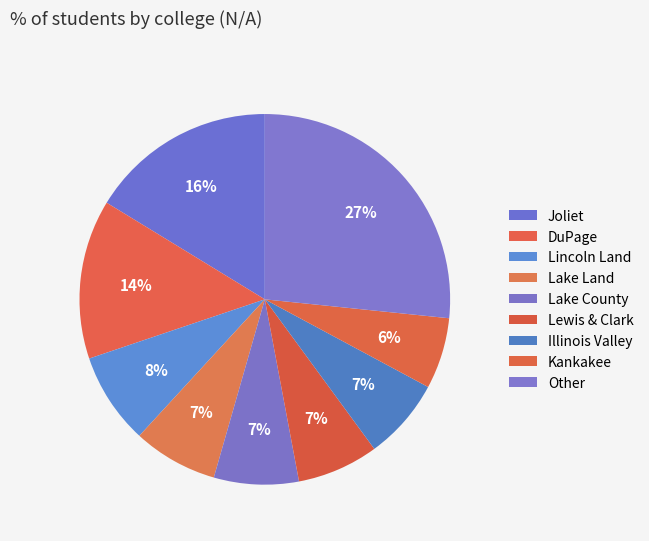

To the nearest percent, what percentage of the pie is Joliet?

16%